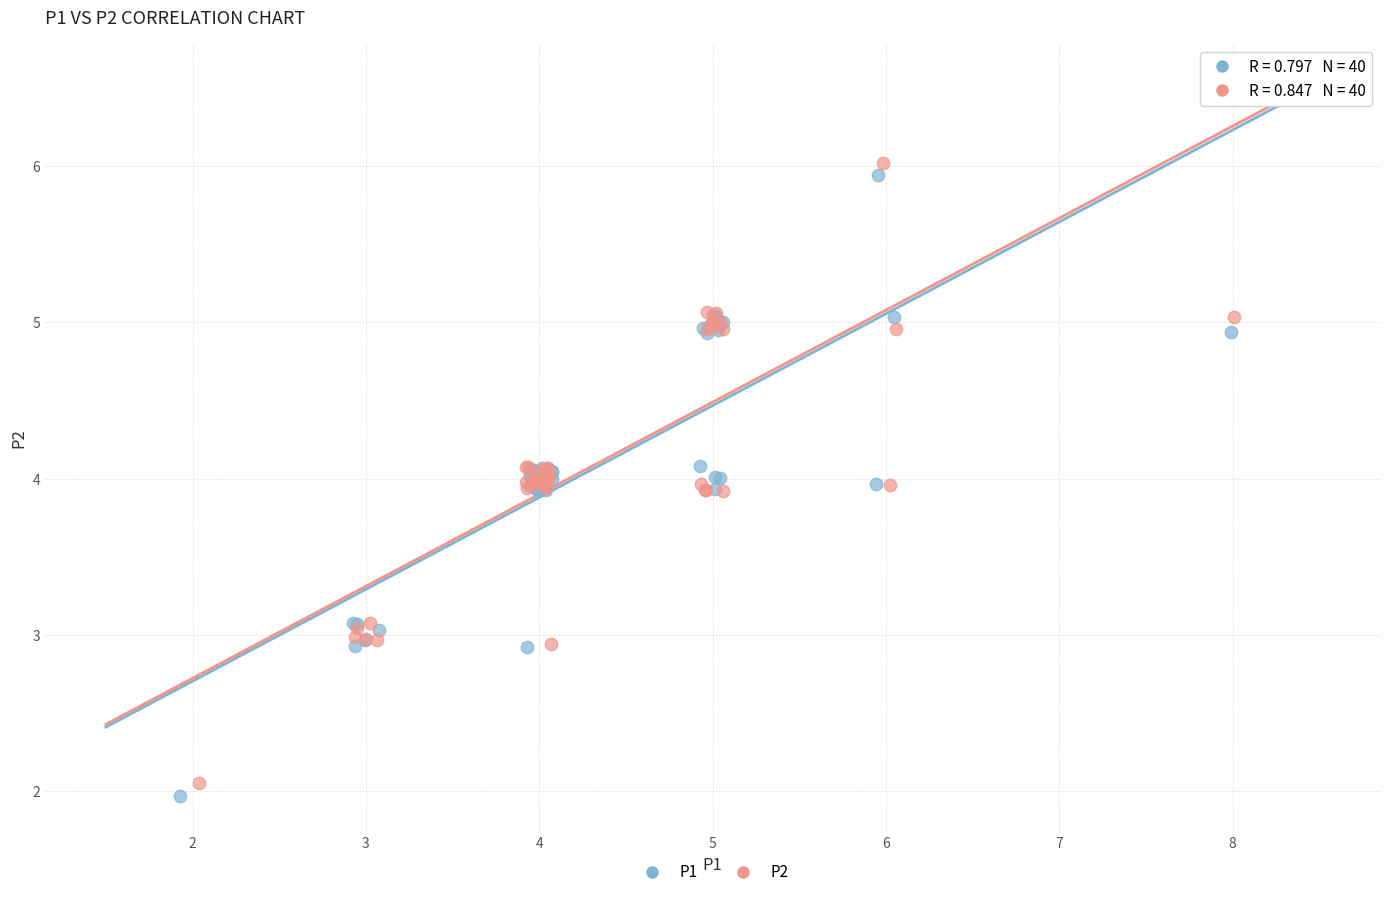

Which series reaches the maximum Y coordinate?

P2